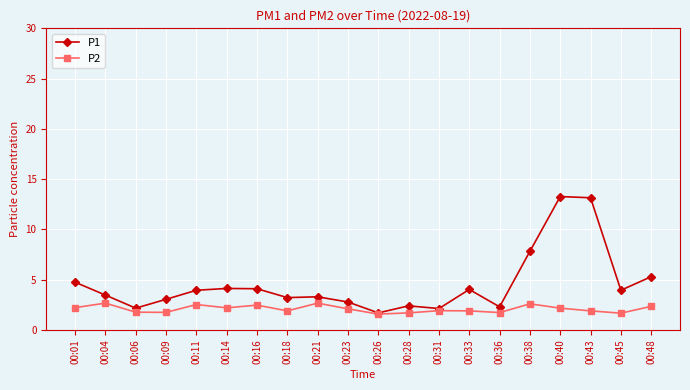

Which series has the largest total across all categories?

P1